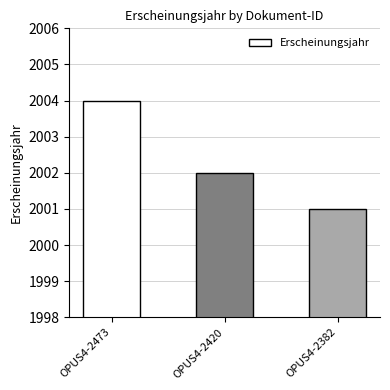

Reading right to left, extract all data points from this chart.

2001	2002	2004